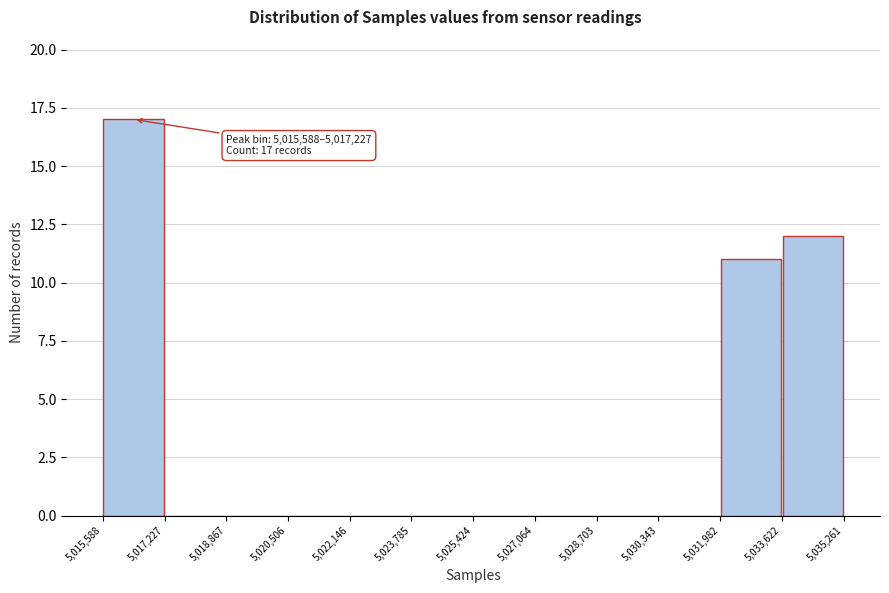

Which range on the x-axis has the tallest bar?

5,015,588 to 5,017,227